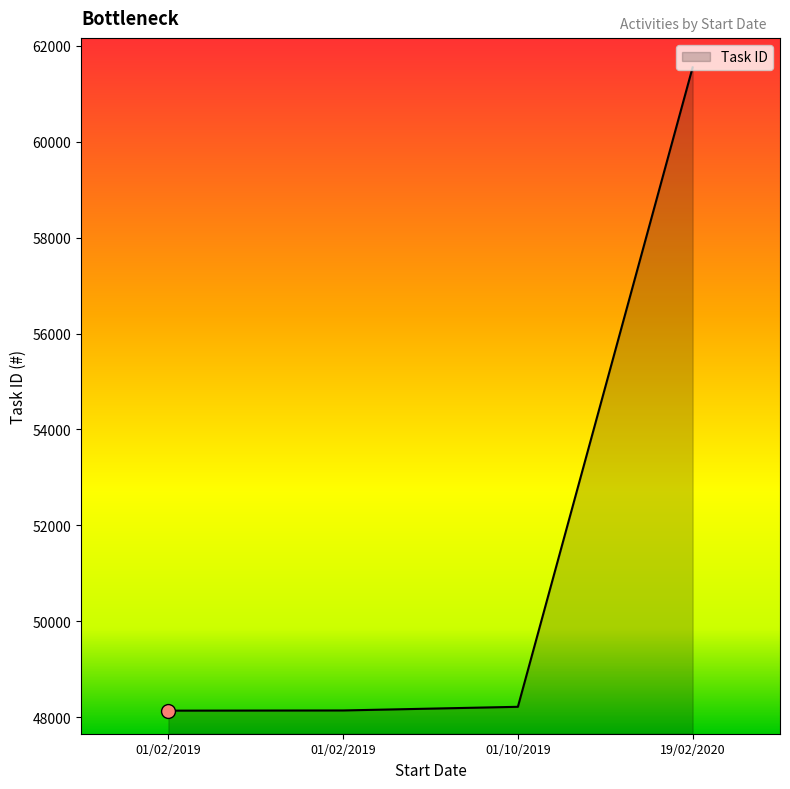

At which category does the chart reach its peak across all series?

19/02/2020